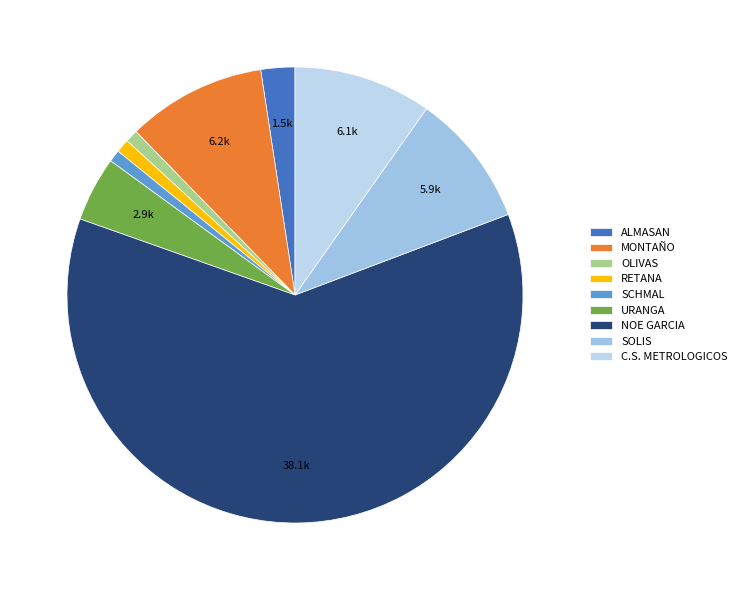

Count the number of slices in the pie.

9